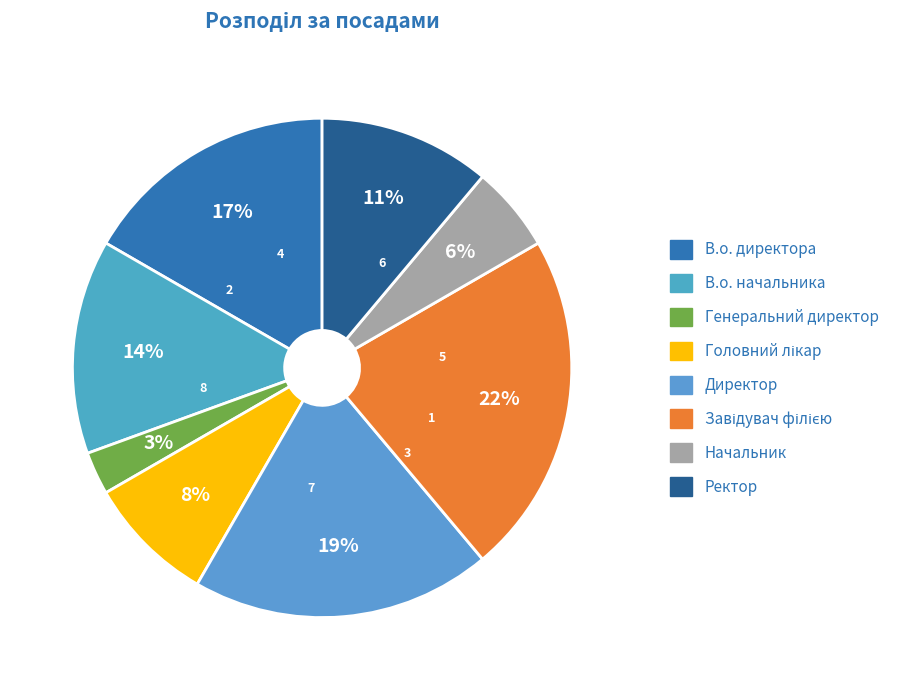

To the nearest percent, what percentage of the pie is Головний лікар?

8%